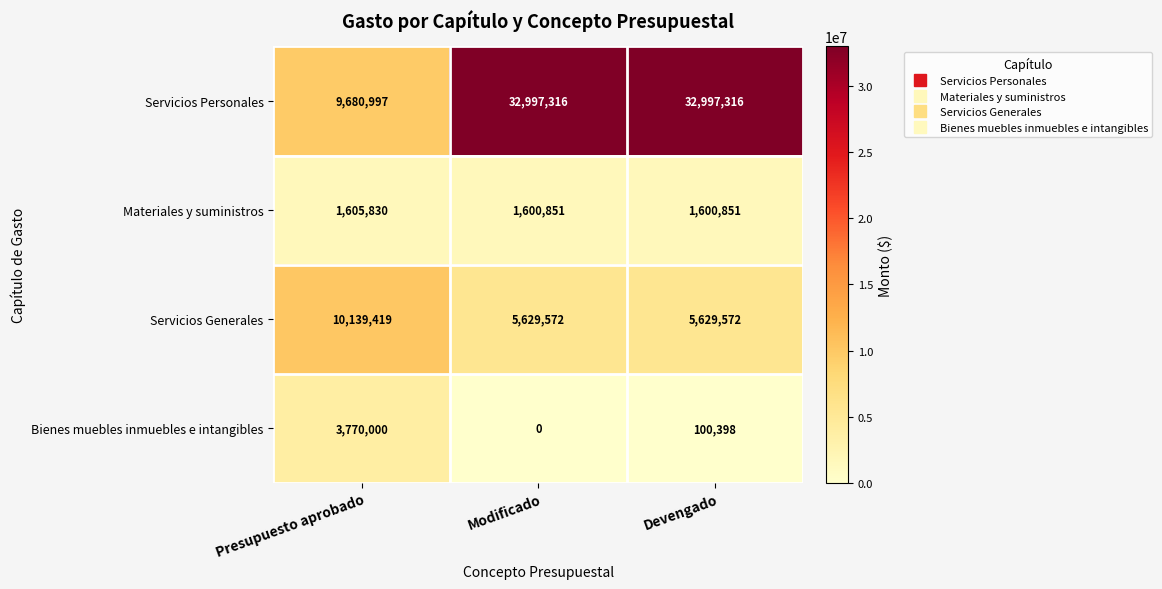

At how many categories does at least one series exceed 2079710?

3